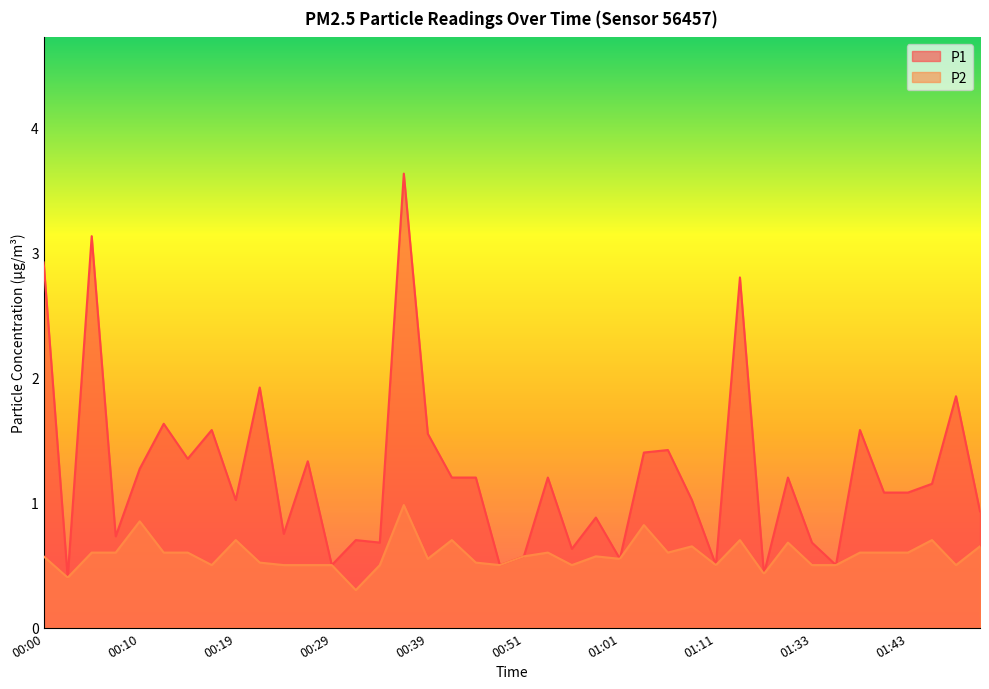

Reading left to right, list all the values displayed in this chart.

P1: 00:00=2.9	00:02=0.4	00:05=3.1	00:07=0.7	00:10=1.3	00:12=1.6	00:14=1.4	00:17=1.6	00:19=1.0	00:22=1.9	00:24=0.8	00:27=1.3	00:29=0.5	00:31=0.7	00:34=0.7	00:36=3.6	00:39=1.6	00:41=1.2	00:46=1.2	00:49=0.5	00:51=0.6	00:54=1.2	00:56=0.6	00:59=0.9	01:01=0.6	01:04=1.4	01:06=1.4	01:09=1.0	01:11=0.5	01:19=2.8	01:23=0.4	01:31=1.2	01:33=0.7	01:36=0.5	01:38=1.6	01:41=1.1	01:43=1.1	01:46=1.1	01:48=1.9	01:51=0.9
P2: 00:00=0.6	00:02=0.4	00:05=0.6	00:07=0.6	00:10=0.8	00:12=0.6	00:14=0.6	00:17=0.5	00:19=0.7	00:22=0.5	00:24=0.5	00:27=0.5	00:29=0.5	00:31=0.3	00:34=0.5	00:36=1.0	00:39=0.6	00:41=0.7	00:46=0.5	00:49=0.5	00:51=0.6	00:54=0.6	00:56=0.5	00:59=0.6	01:01=0.6	01:04=0.8	01:06=0.6	01:09=0.7	01:11=0.5	01:19=0.7	01:23=0.4	01:31=0.7	01:33=0.5	01:36=0.5	01:38=0.6	01:41=0.6	01:43=0.6	01:46=0.7	01:48=0.5	01:51=0.7